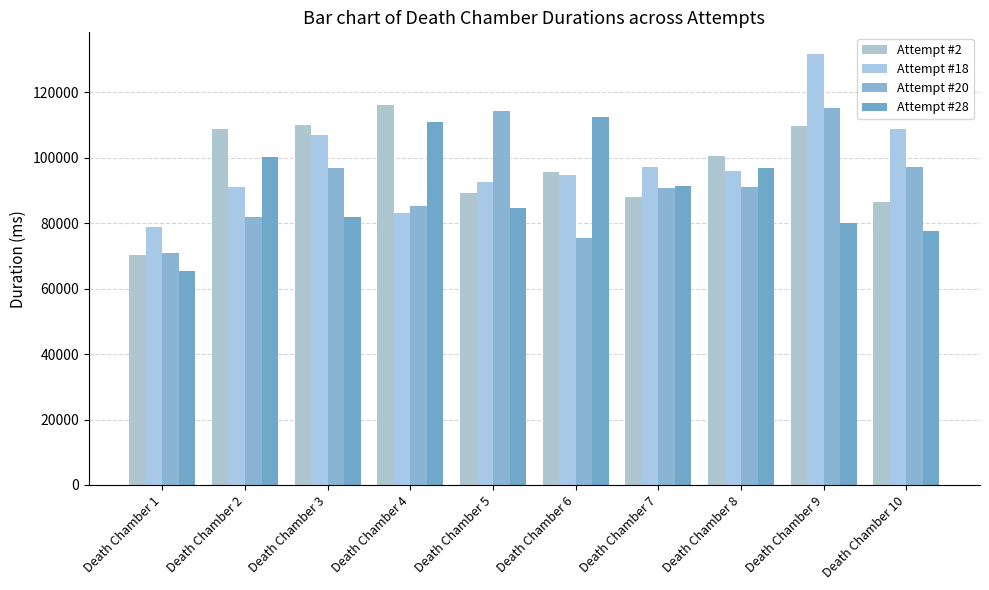

Rank the categories by Attempt #28 value from highest to lowest.

Death Chamber 6, Death Chamber 4, Death Chamber 2, Death Chamber 8, Death Chamber 7, Death Chamber 5, Death Chamber 3, Death Chamber 9, Death Chamber 10, Death Chamber 1